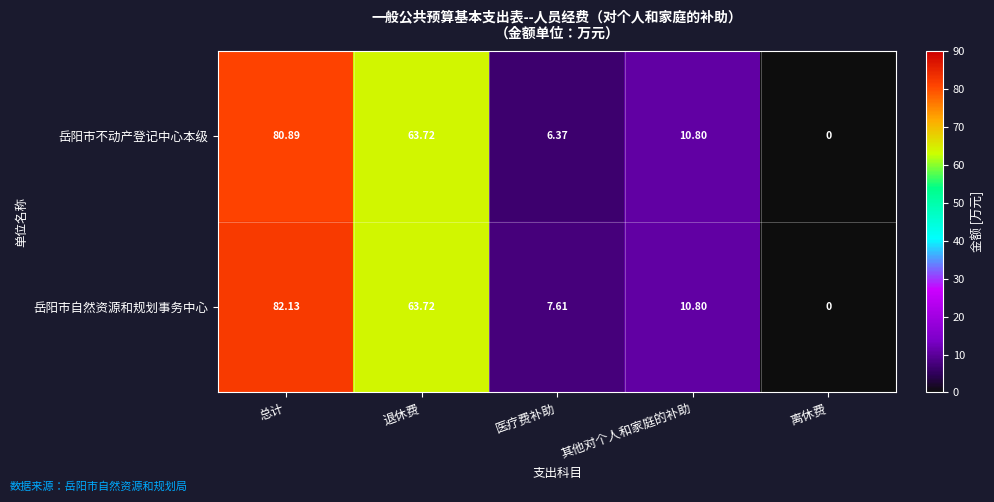

At which category is the sum across all series the highest?

总计